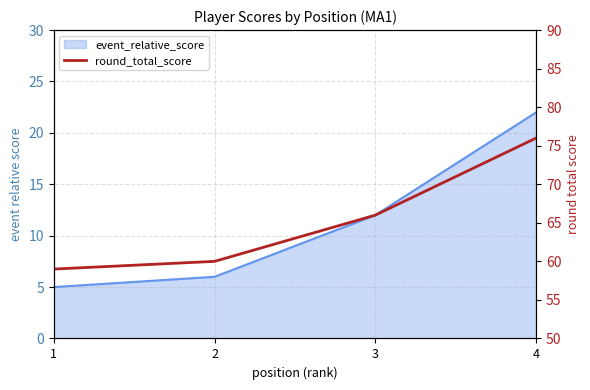

How many lines are shown in the chart?

1